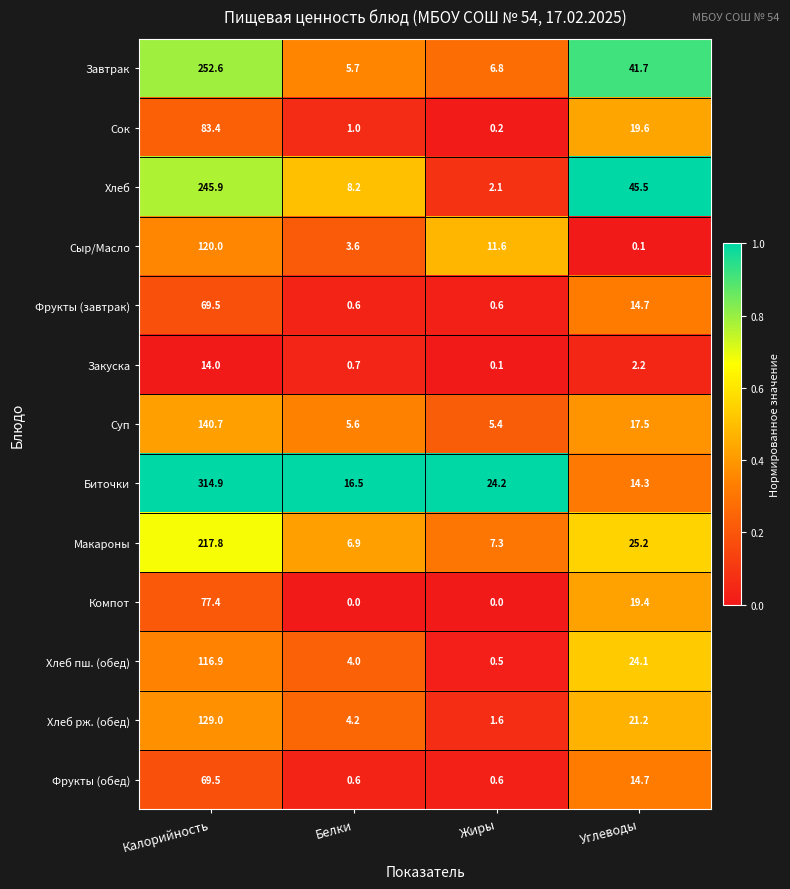

Which series changed the most between Белки and Углеводы?

Хлеб